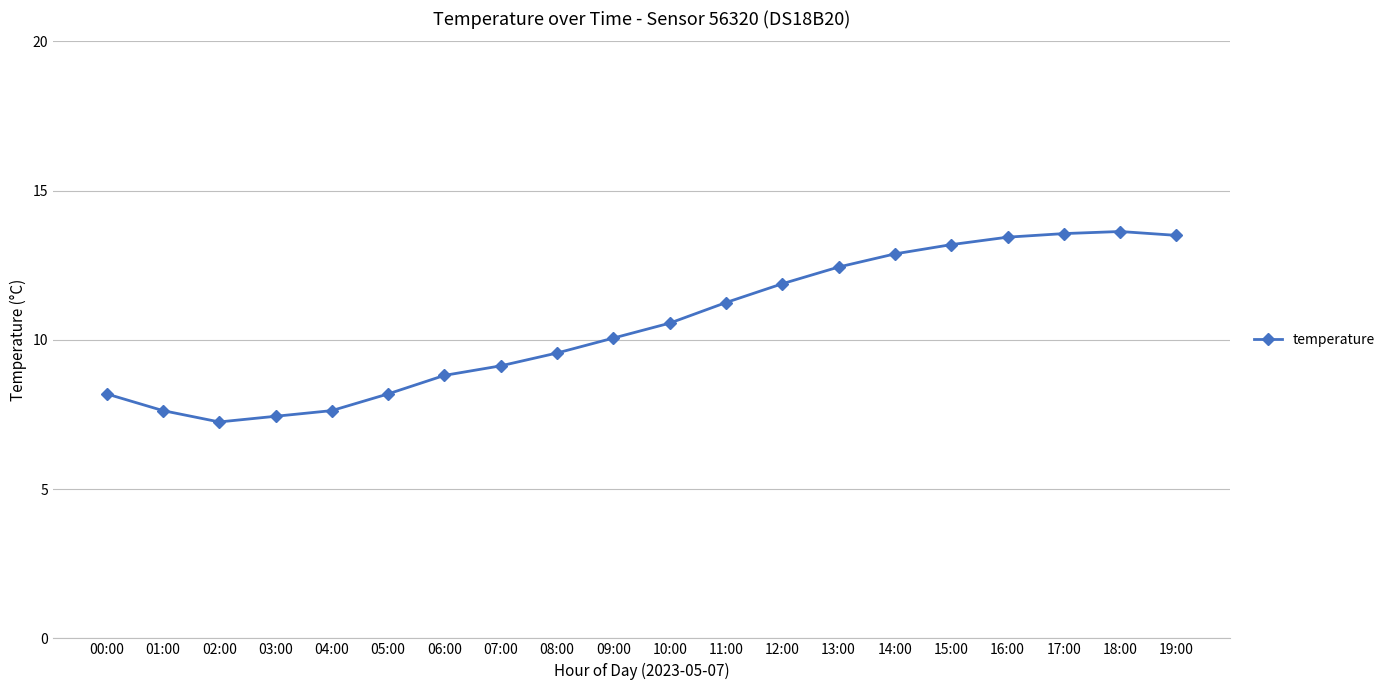

Does the chart display data point markers on the line(s)?

Yes